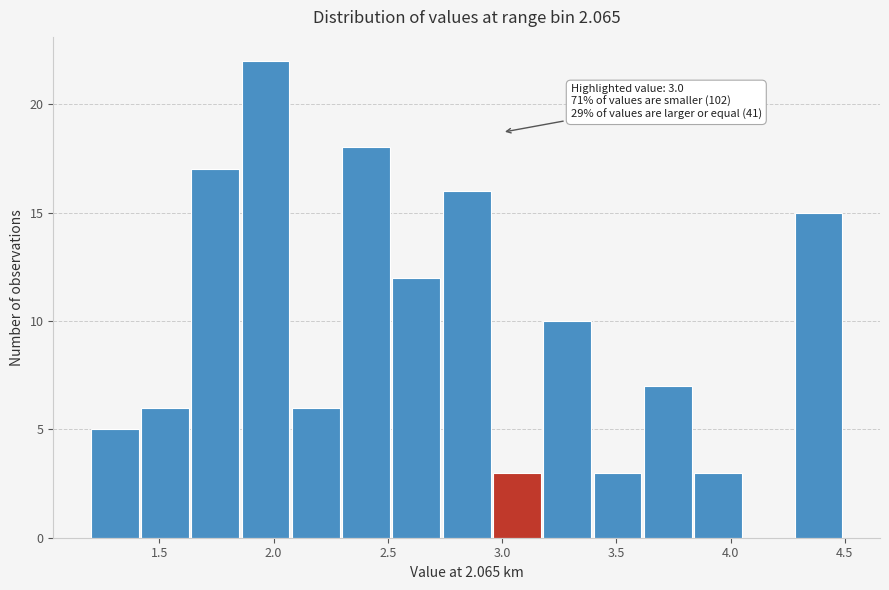

Which range on the x-axis has the tallest bar?

1.86 to 2.08